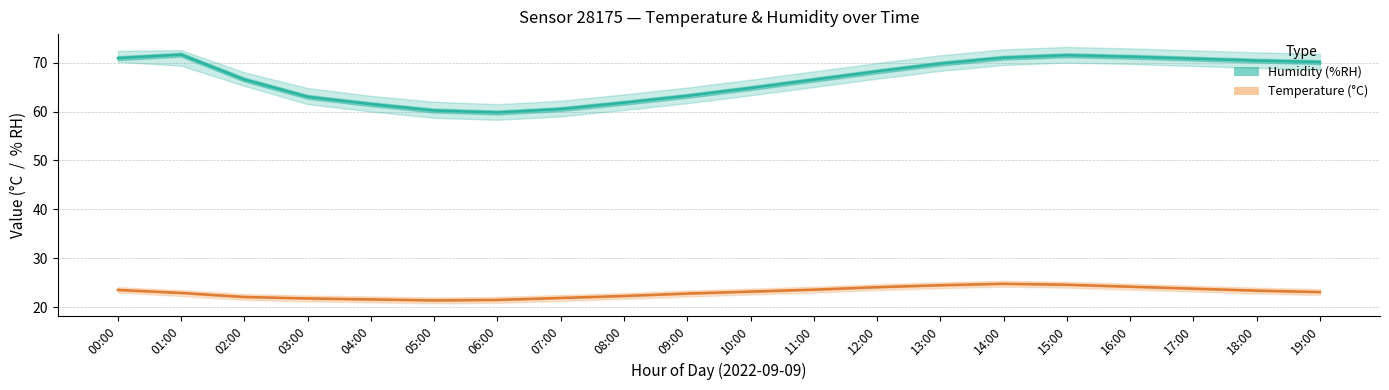

The Temperature series shows 10.8 at 05:00. True or false?

False